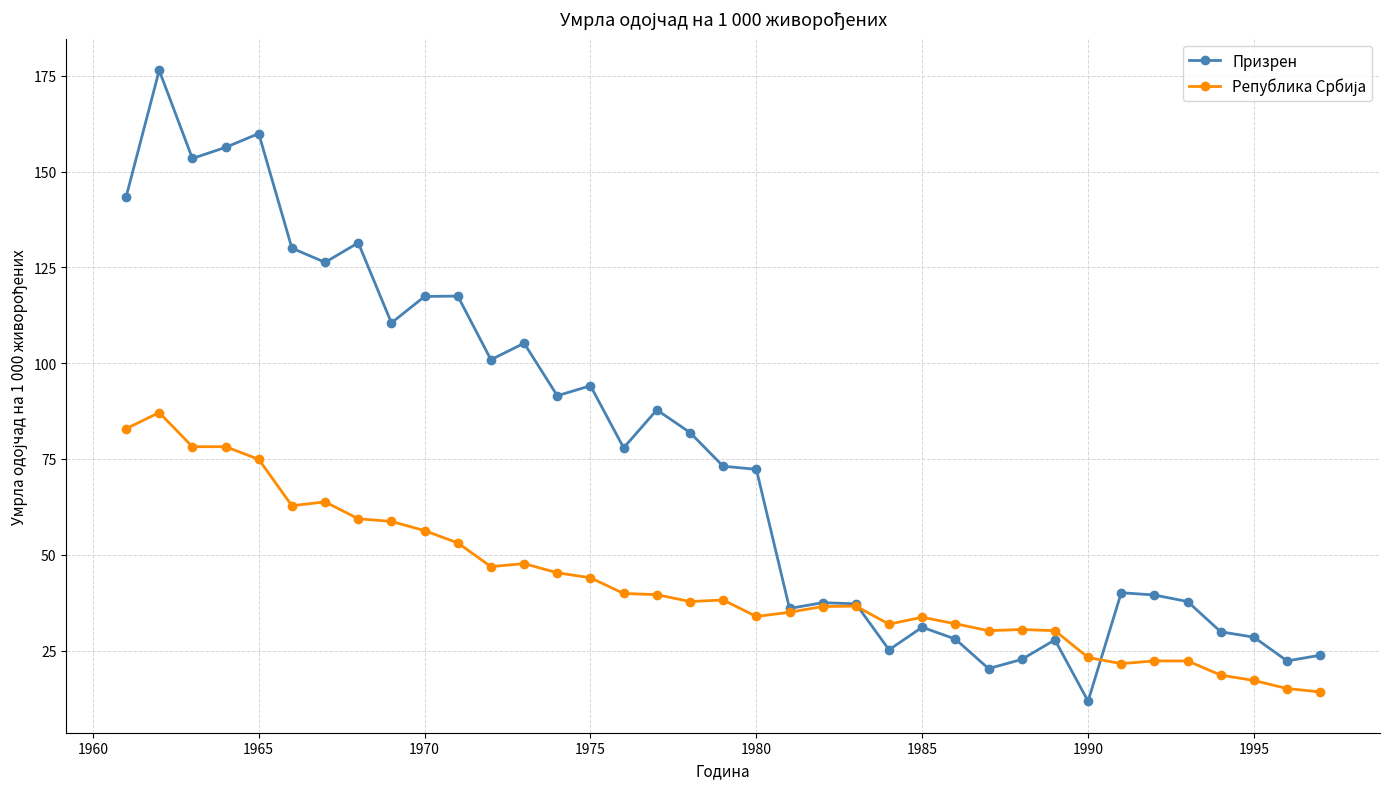

What is the value of the Призрен point at the 23rd from the left?

37.2